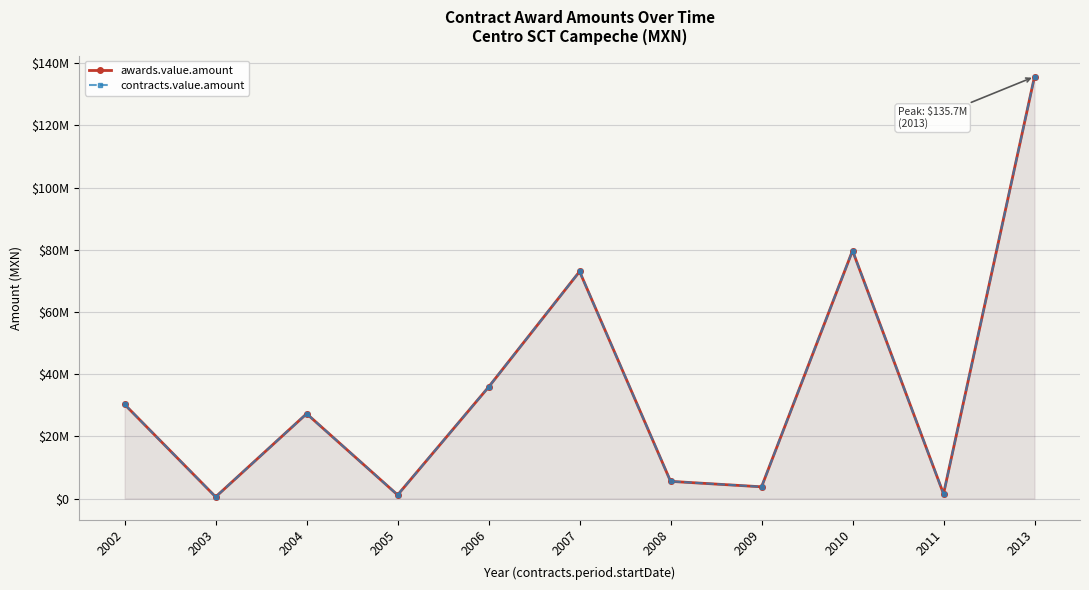

True or false: awards.value.amount has more than 0 interior local peaks.

True